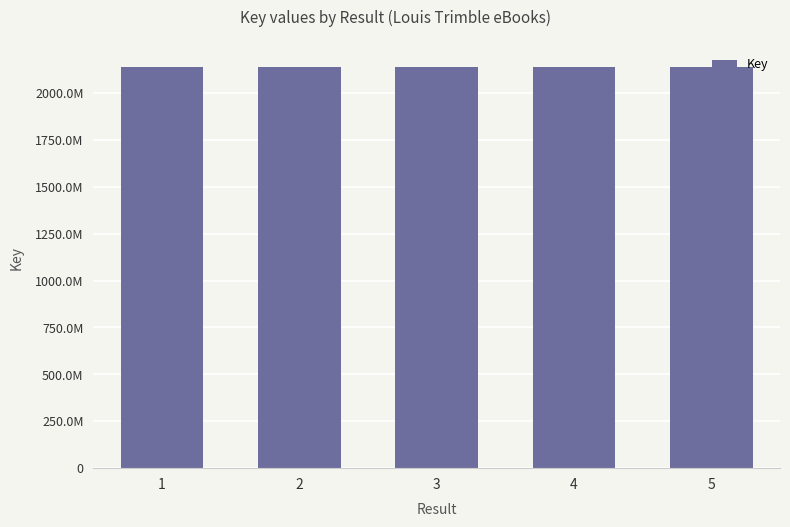

What is the difference between the maximum and second lowest values?

24694